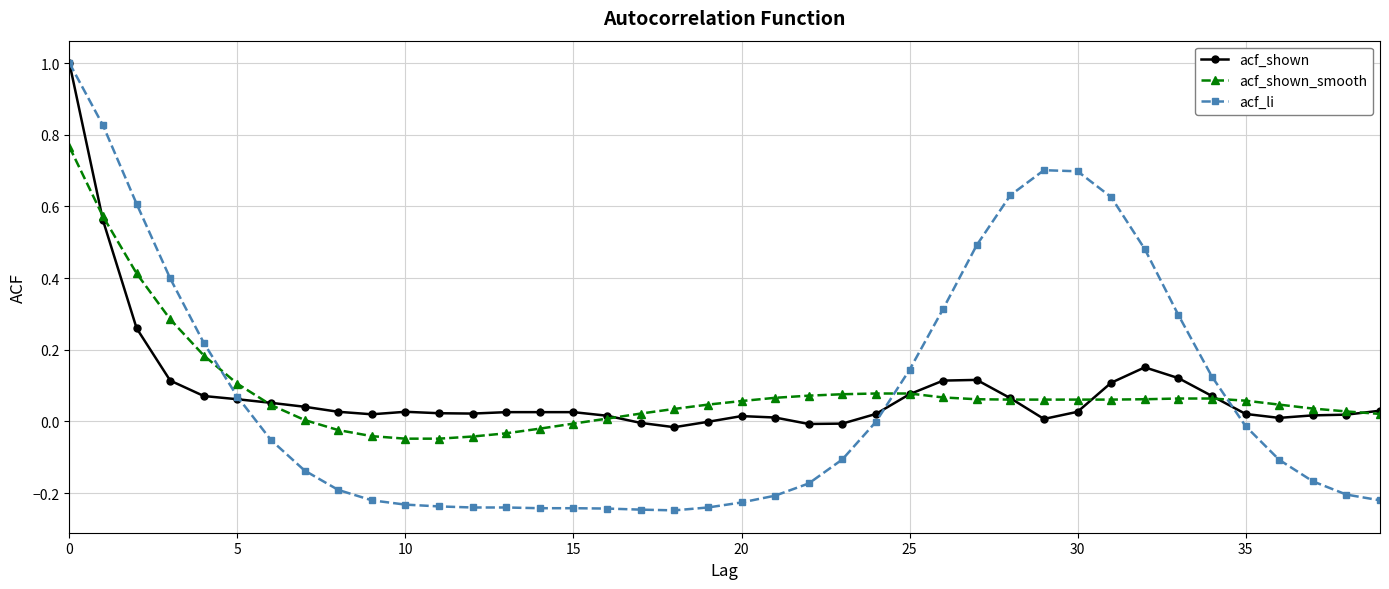

What is the greatest value displayed?

1.0